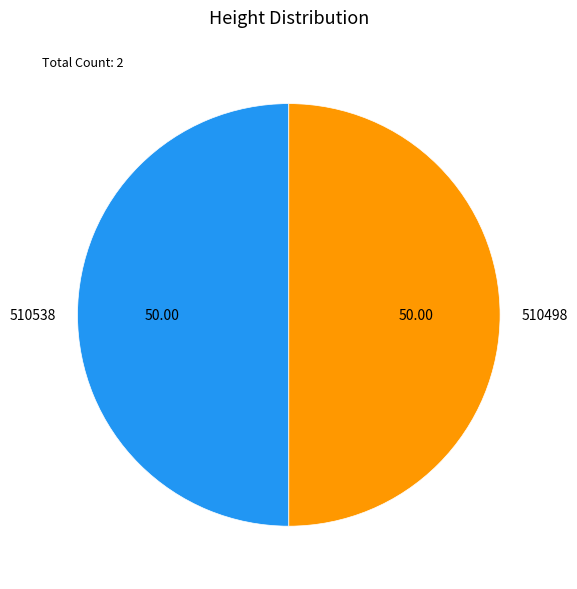

Combined, do 510498 and 510538 account for over 50%?

Yes